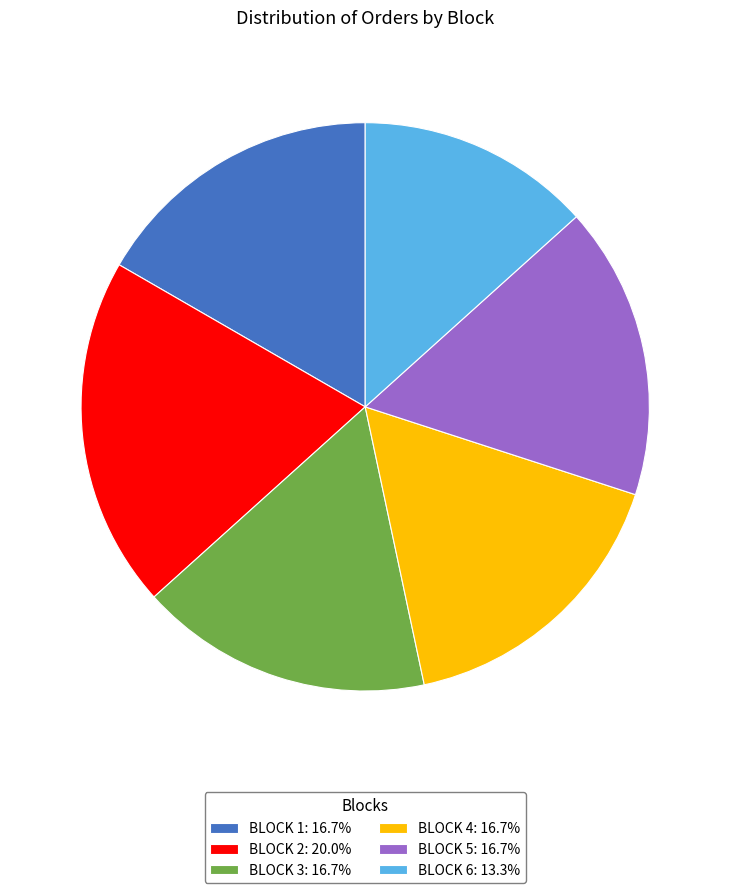

Combined, do BLOCK 2: 20.0% and BLOCK 5: 16.7% account for over 50%?

No